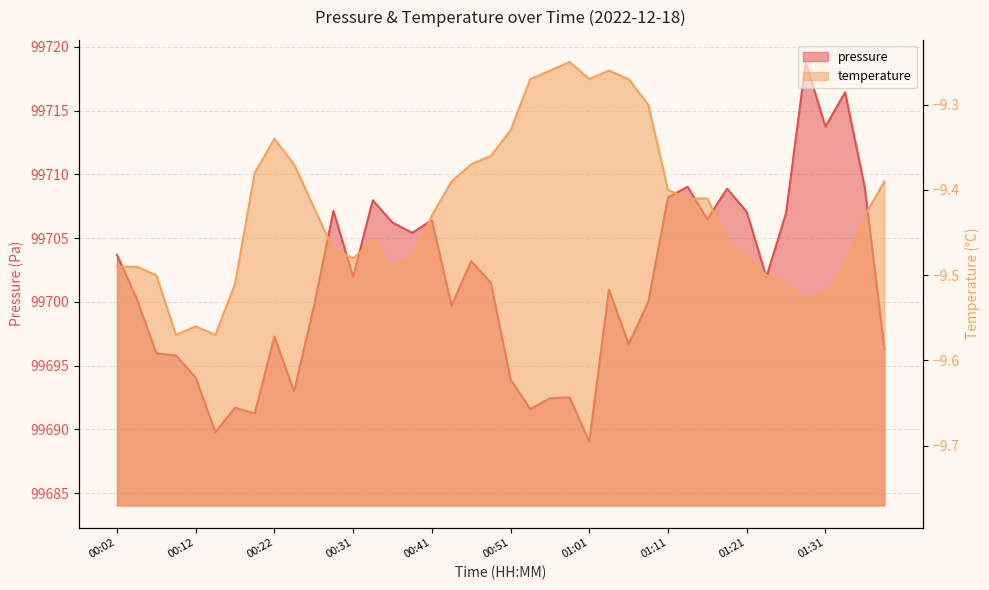

Reading right to left, extract all data points from this chart.

pressure: 01:38=99696.3	01:36=99709.0	01:33=99716.4	01:31=99713.8	01:28=99718.8	01:26=99707.0	01:23=99701.9	01:21=99707.1	01:18=99708.9	01:16=99706.5	01:13=99709.0	01:11=99708.2	01:09=99700.0	01:06=99696.7	01:04=99701.0	01:01=99689.0	00:59=99692.5	00:56=99692.4	00:54=99691.6	00:51=99693.9	00:49=99701.5	00:46=99703.2	00:44=99699.7	00:41=99706.4	00:39=99705.4	00:36=99706.2	00:34=99708.0	00:31=99702.0	00:29=99707.1	00:26=99699.6	00:24=99693.0	00:22=99697.3	00:19=99691.2	00:17=99691.7	00:14=99689.8	00:12=99694.1	00:09=99695.8	00:07=99696.0	00:04=99700.2	00:02=99703.7
temperature: 01:38=-9.4	01:36=-9.4	01:33=-9.5	01:31=-9.5	01:28=-9.5	01:26=-9.5	01:23=-9.5	01:21=-9.5	01:18=-9.5	01:16=-9.4	01:13=-9.4	01:11=-9.4	01:09=-9.3	01:06=-9.3	01:04=-9.3	01:01=-9.3	00:59=-9.2	00:56=-9.3	00:54=-9.3	00:51=-9.3	00:49=-9.4	00:46=-9.4	00:44=-9.4	00:41=-9.4	00:39=-9.5	00:36=-9.5	00:34=-9.5	00:31=-9.5	00:29=-9.5	00:26=-9.4	00:24=-9.4	00:22=-9.3	00:19=-9.4	00:17=-9.5	00:14=-9.6	00:12=-9.6	00:09=-9.6	00:07=-9.5	00:04=-9.5	00:02=-9.5